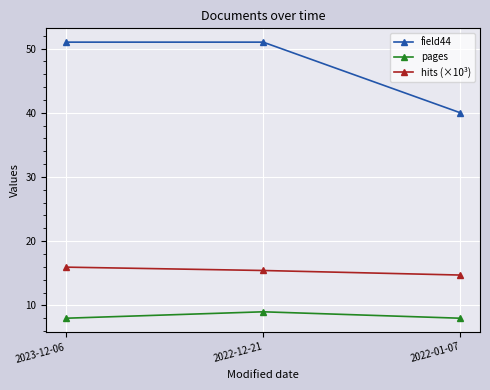

How many lines are shown in the chart?

3